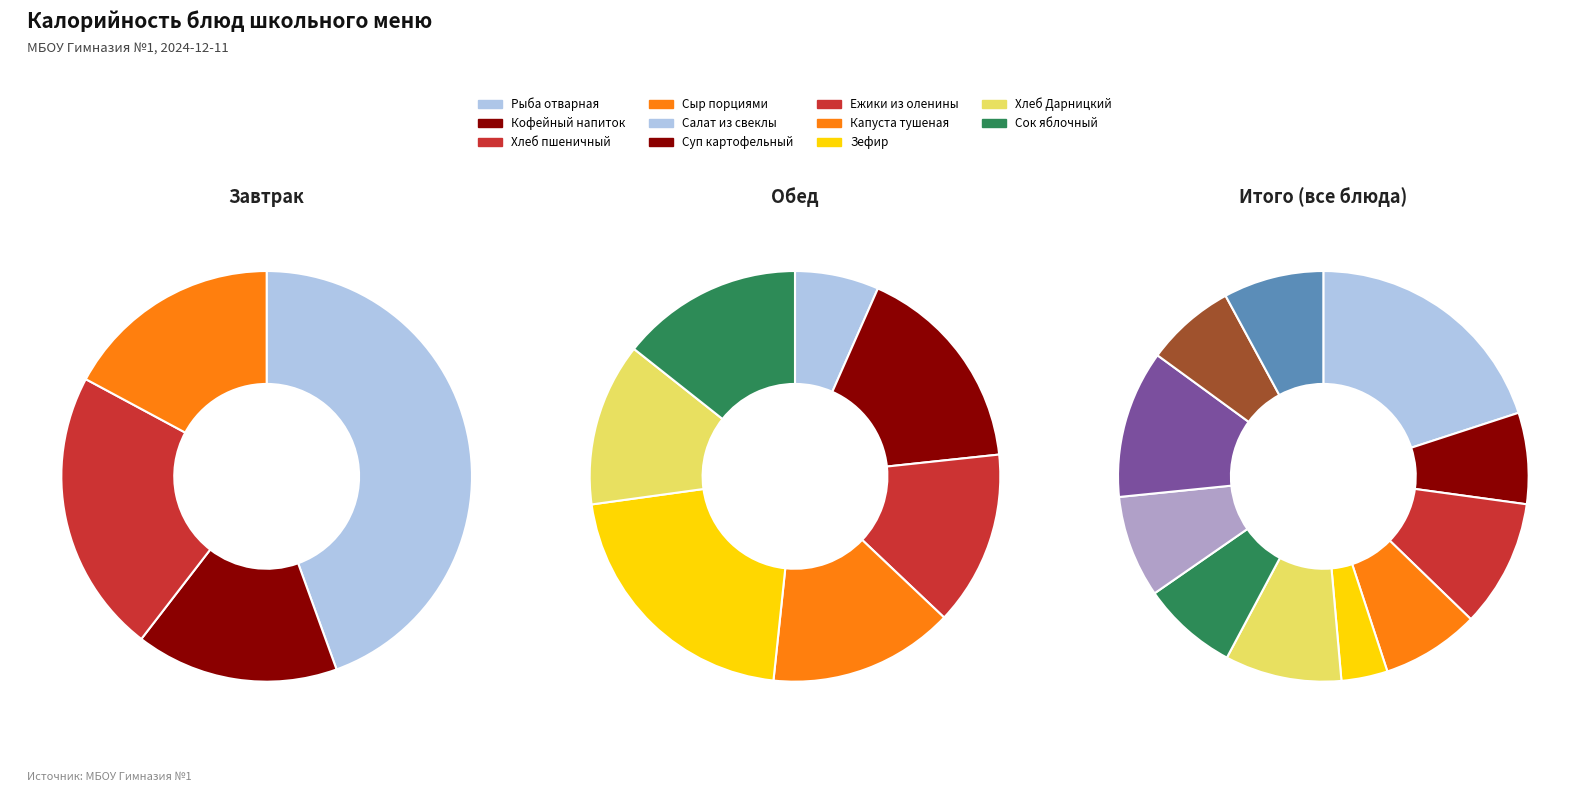

What is the total percentage of Ежики из оленины с курицей and Хлеб пшеничный?

17.6%